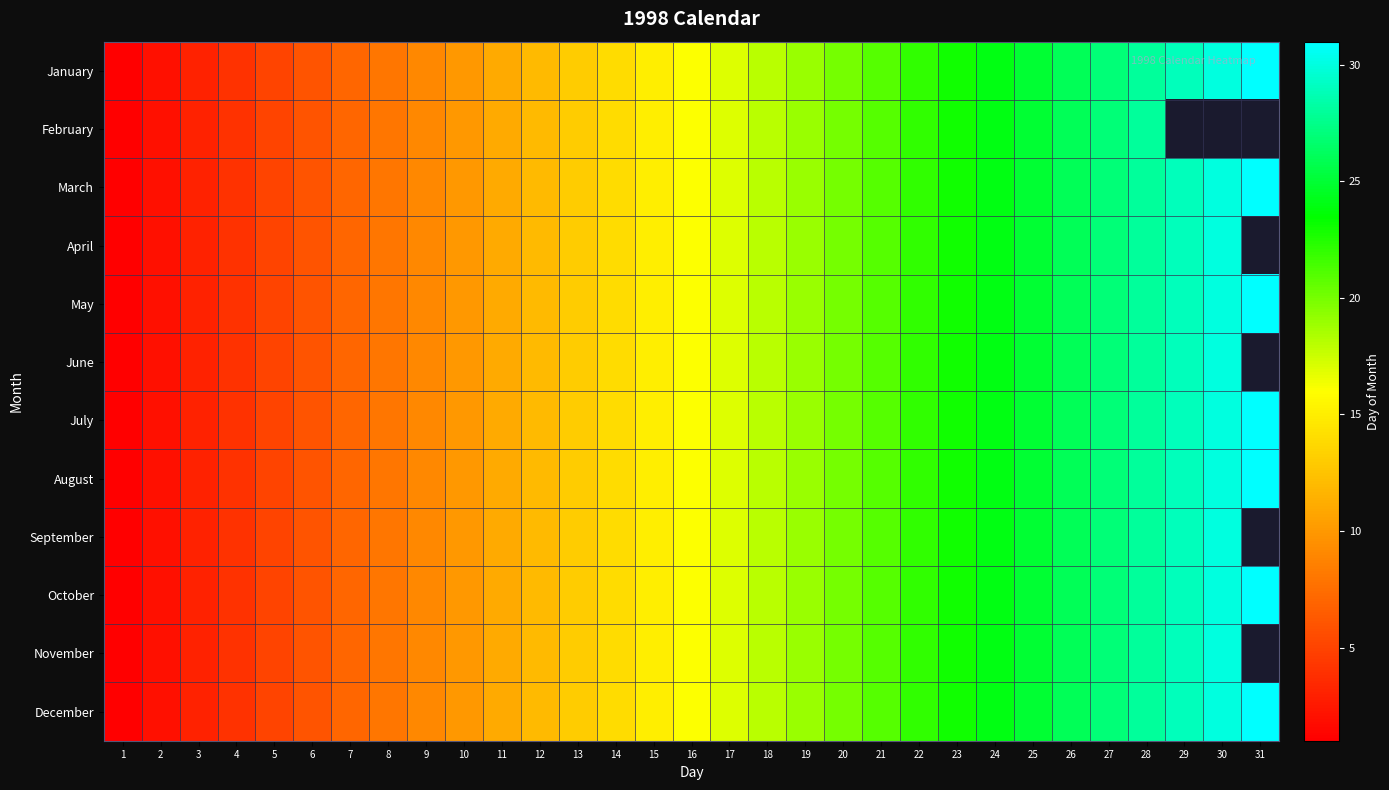

Reading right to left, transcribe all the data shown in this chart.

January: 31=31	30=30	29=29	28=28	27=27	26=26	25=25	24=24	23=23	22=22	21=21	20=20	19=19	18=18	17=17	16=16	15=15	14=14	13=13	12=12	11=11	10=10	9=9	8=8	7=7	6=6	5=5	4=4	3=3	2=2	1=1
February: 31=0	30=0	29=0	28=28	27=27	26=26	25=25	24=24	23=23	22=22	21=21	20=20	19=19	18=18	17=17	16=16	15=15	14=14	13=13	12=12	11=11	10=10	9=9	8=8	7=7	6=6	5=5	4=4	3=3	2=2	1=1
March: 31=31	30=30	29=29	28=28	27=27	26=26	25=25	24=24	23=23	22=22	21=21	20=20	19=19	18=18	17=17	16=16	15=15	14=14	13=13	12=12	11=11	10=10	9=9	8=8	7=7	6=6	5=5	4=4	3=3	2=2	1=1
April: 31=0	30=30	29=29	28=28	27=27	26=26	25=25	24=24	23=23	22=22	21=21	20=20	19=19	18=18	17=17	16=16	15=15	14=14	13=13	12=12	11=11	10=10	9=9	8=8	7=7	6=6	5=5	4=4	3=3	2=2	1=1
May: 31=31	30=30	29=29	28=28	27=27	26=26	25=25	24=24	23=23	22=22	21=21	20=20	19=19	18=18	17=17	16=16	15=15	14=14	13=13	12=12	11=11	10=10	9=9	8=8	7=7	6=6	5=5	4=4	3=3	2=2	1=1
June: 31=0	30=30	29=29	28=28	27=27	26=26	25=25	24=24	23=23	22=22	21=21	20=20	19=19	18=18	17=17	16=16	15=15	14=14	13=13	12=12	11=11	10=10	9=9	8=8	7=7	6=6	5=5	4=4	3=3	2=2	1=1
July: 31=31	30=30	29=29	28=28	27=27	26=26	25=25	24=24	23=23	22=22	21=21	20=20	19=19	18=18	17=17	16=16	15=15	14=14	13=13	12=12	11=11	10=10	9=9	8=8	7=7	6=6	5=5	4=4	3=3	2=2	1=1
August: 31=31	30=30	29=29	28=28	27=27	26=26	25=25	24=24	23=23	22=22	21=21	20=20	19=19	18=18	17=17	16=16	15=15	14=14	13=13	12=12	11=11	10=10	9=9	8=8	7=7	6=6	5=5	4=4	3=3	2=2	1=1
September: 31=0	30=30	29=29	28=28	27=27	26=26	25=25	24=24	23=23	22=22	21=21	20=20	19=19	18=18	17=17	16=16	15=15	14=14	13=13	12=12	11=11	10=10	9=9	8=8	7=7	6=6	5=5	4=4	3=3	2=2	1=1
October: 31=31	30=30	29=29	28=28	27=27	26=26	25=25	24=24	23=23	22=22	21=21	20=20	19=19	18=18	17=17	16=16	15=15	14=14	13=13	12=12	11=11	10=10	9=9	8=8	7=7	6=6	5=5	4=4	3=3	2=2	1=1
November: 31=0	30=30	29=29	28=28	27=27	26=26	25=25	24=24	23=23	22=22	21=21	20=20	19=19	18=18	17=17	16=16	15=15	14=14	13=13	12=12	11=11	10=10	9=9	8=8	7=7	6=6	5=5	4=4	3=3	2=2	1=1
December: 31=31	30=30	29=29	28=28	27=27	26=26	25=25	24=24	23=23	22=22	21=21	20=20	19=19	18=18	17=17	16=16	15=15	14=14	13=13	12=12	11=11	10=10	9=9	8=8	7=7	6=6	5=5	4=4	3=3	2=2	1=1